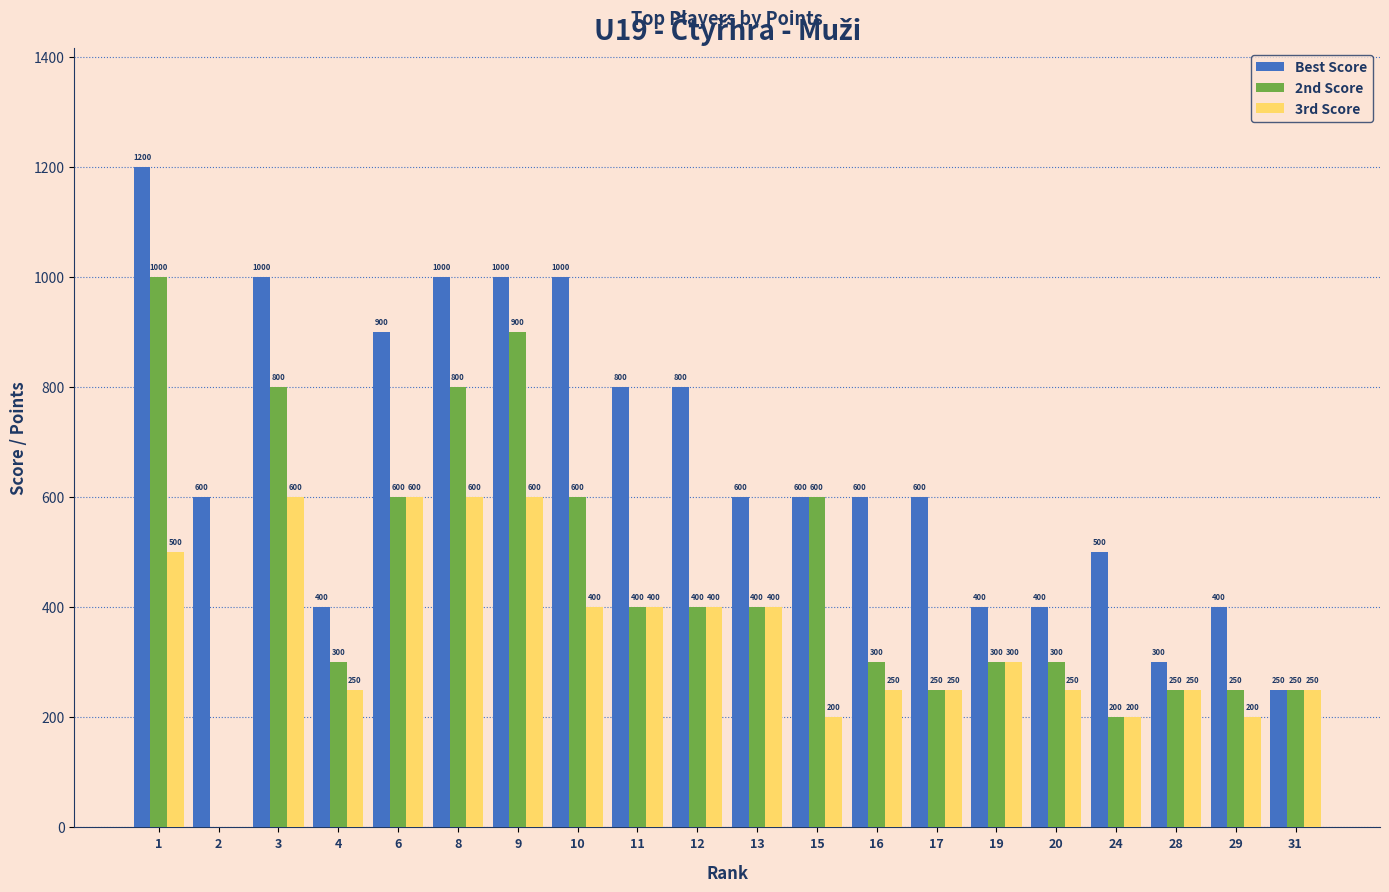

What are all the series names shown in the legend?

Best Score, 2nd Score, 3rd Score